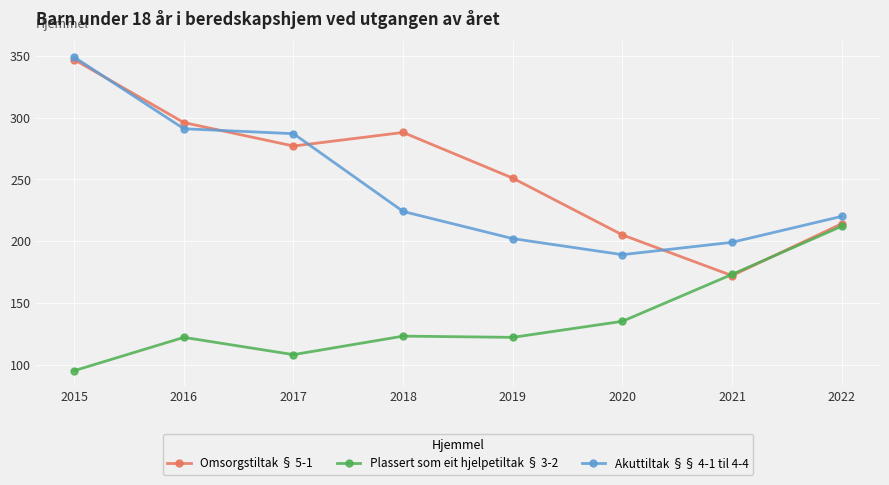

List the labels in order of Omsorgstiltak § 5-1 value, smallest first.

2021, 2020, 2022, 2019, 2017, 2018, 2016, 2015